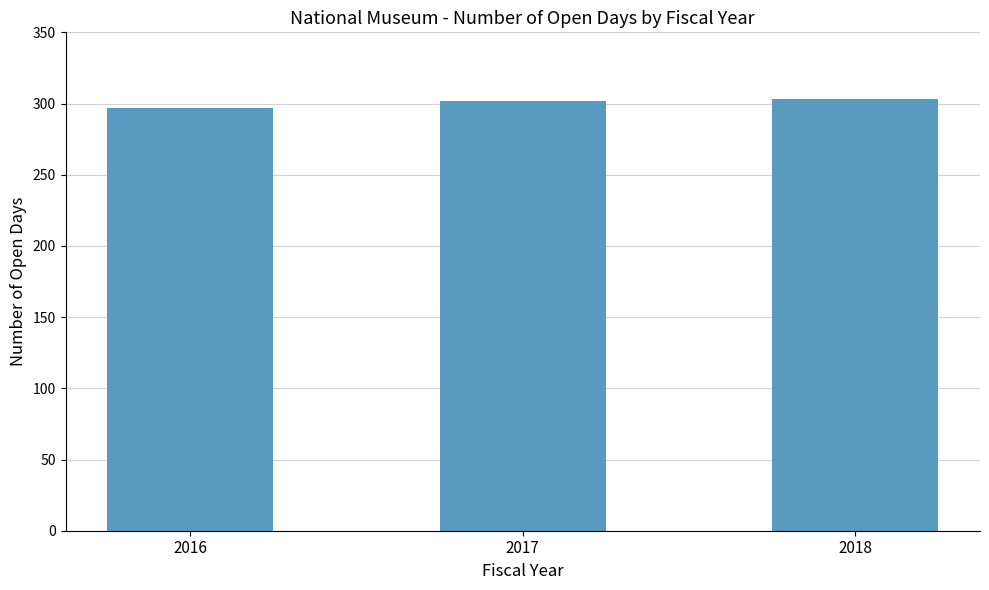

True or false: the data shows 543 at 2017.

False